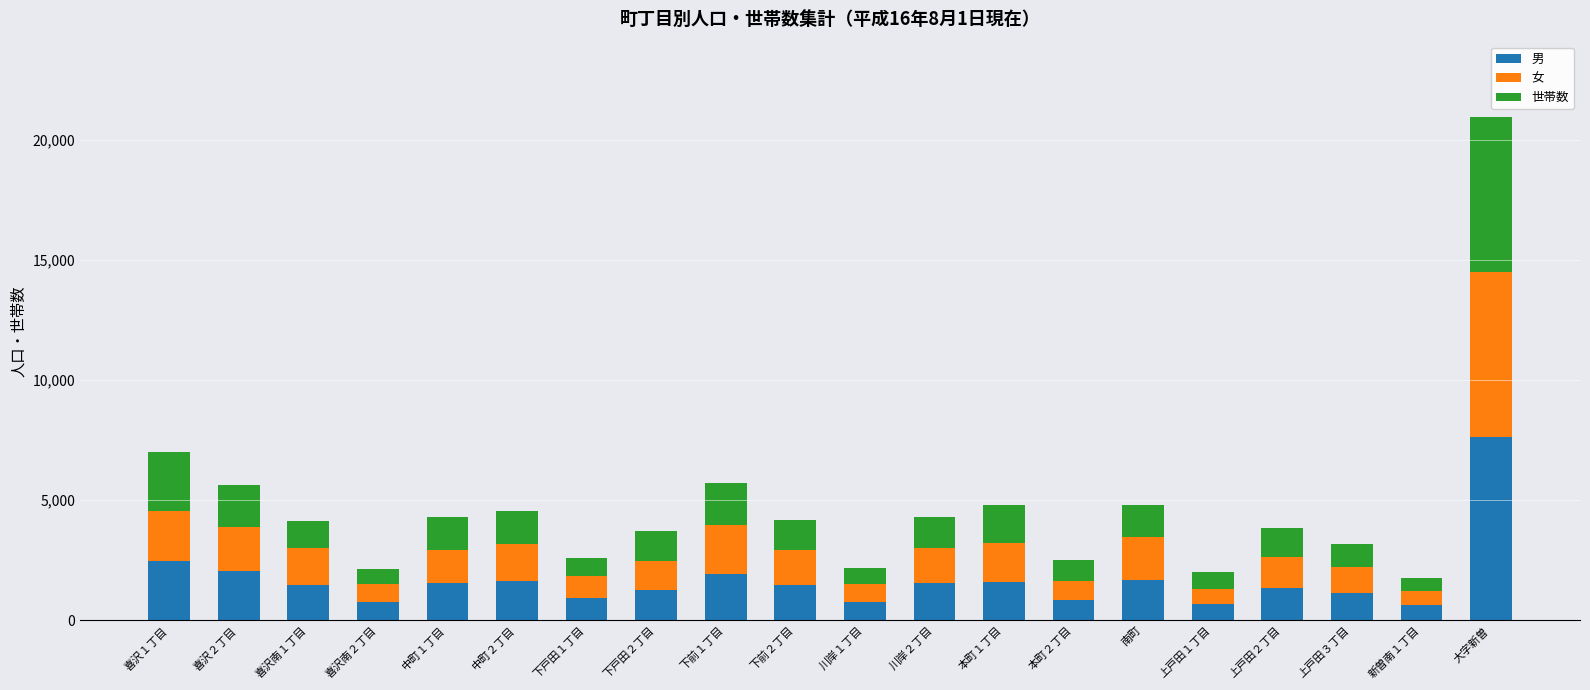

At which label does 男 reach its peak?

大字新曽